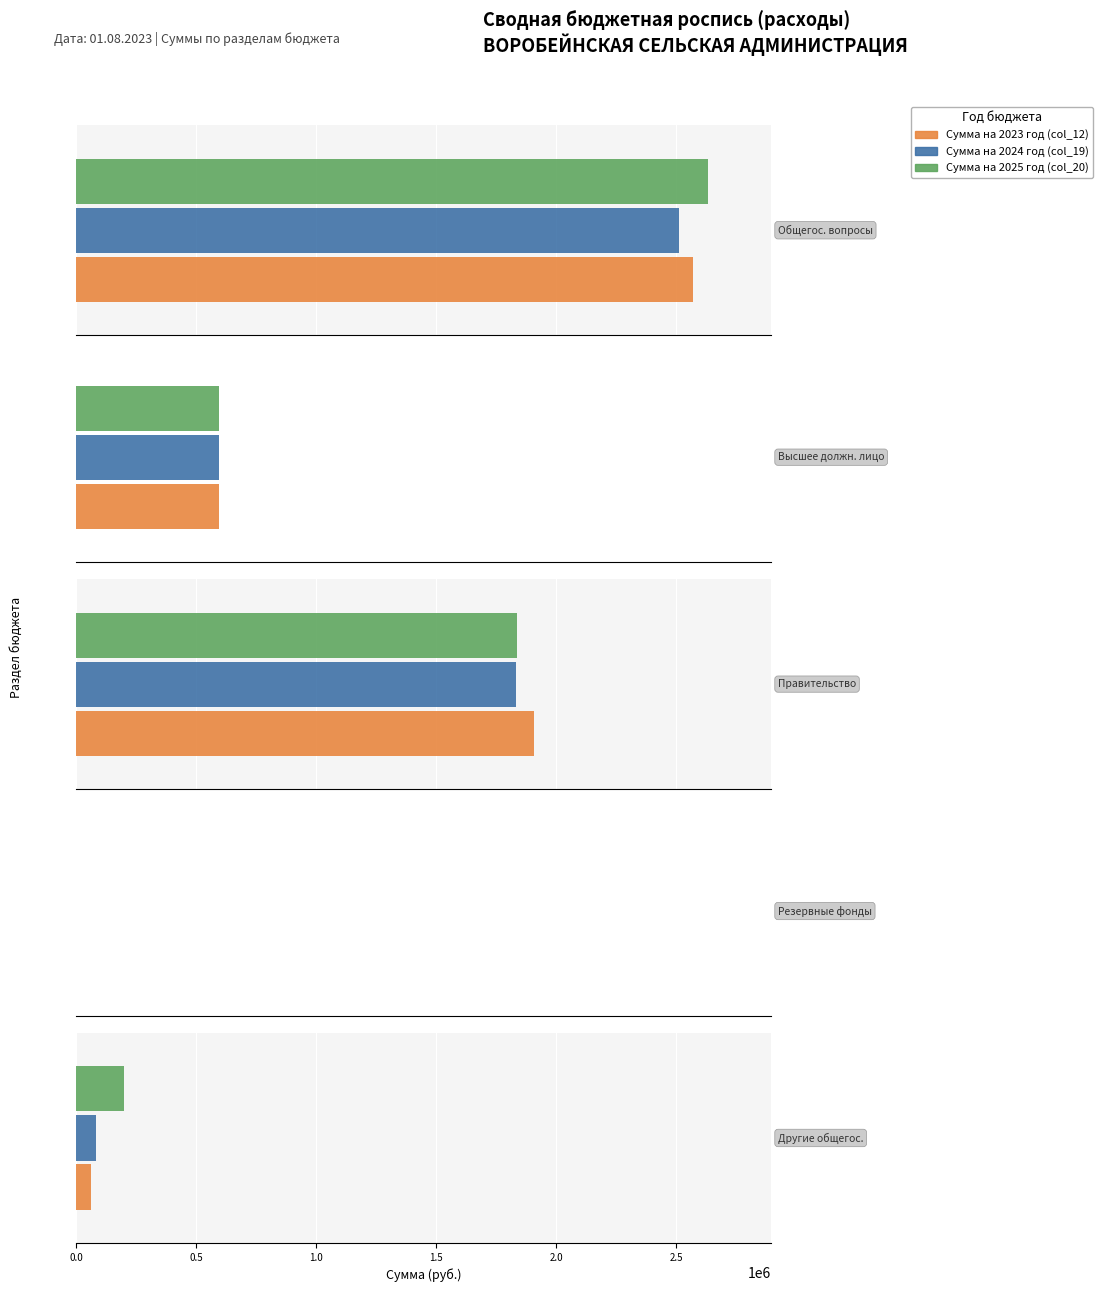

Reading right to left, what are all the values shown in this chart?

Сумма на 2023 год (col_12): 4=63795.2	3=2000.0	2=1908586.4	1=594544.0	0=2568925.6
Сумма на 2024 год (col_19): 4=85670.2	3=0.0	2=1833989.0	1=594544.0	0=2514203.2
Сумма на 2025 год (col_20): 4=199782.0	3=0.0	2=1838011.0	1=594544.0	0=2632337.0